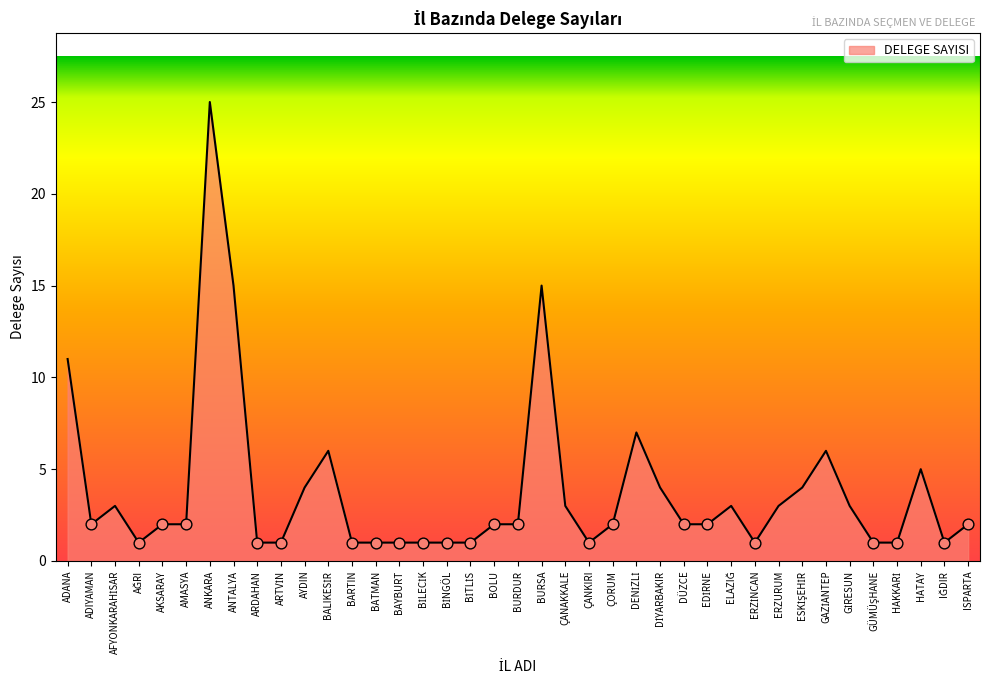

Between AMASYA and ANKARA, which is larger?

ANKARA